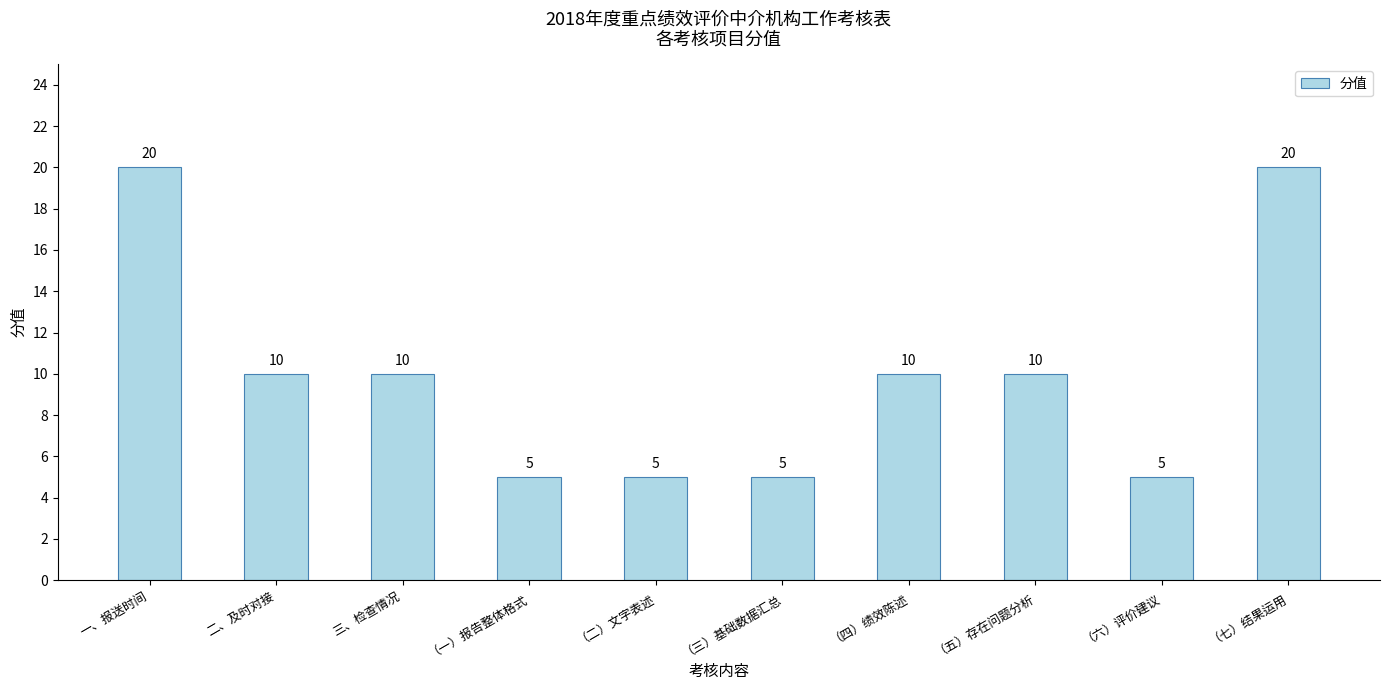

What is the value of the 2nd bar from the left?

10